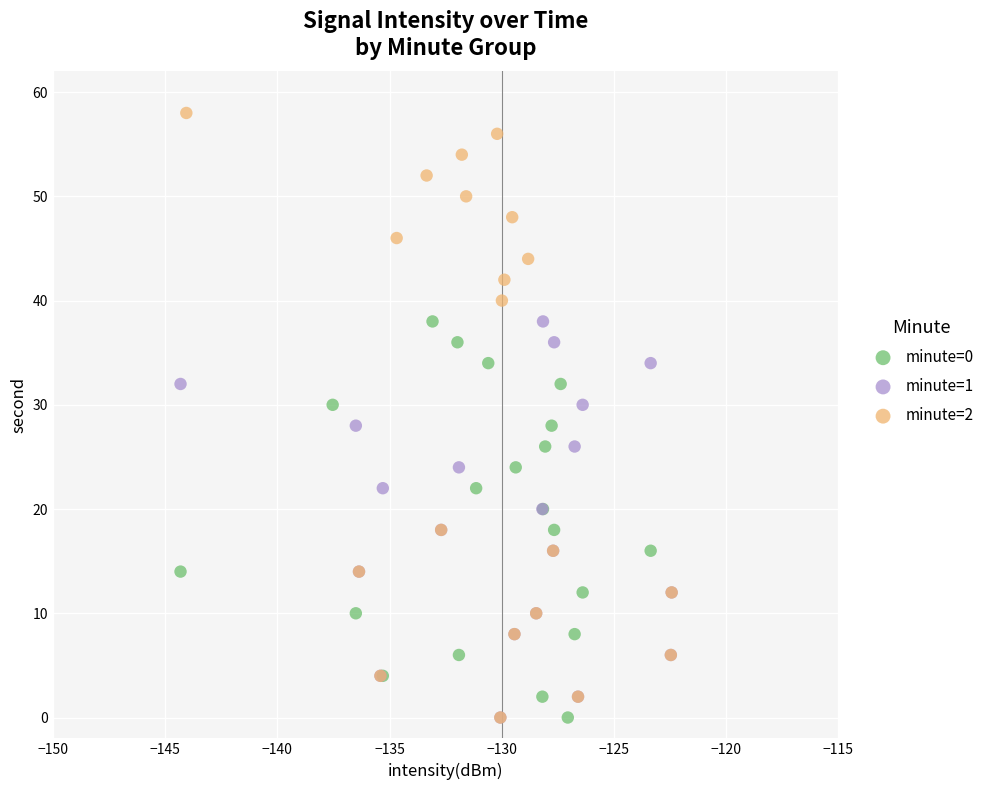

Which series contains the highest Y value?

minute=2